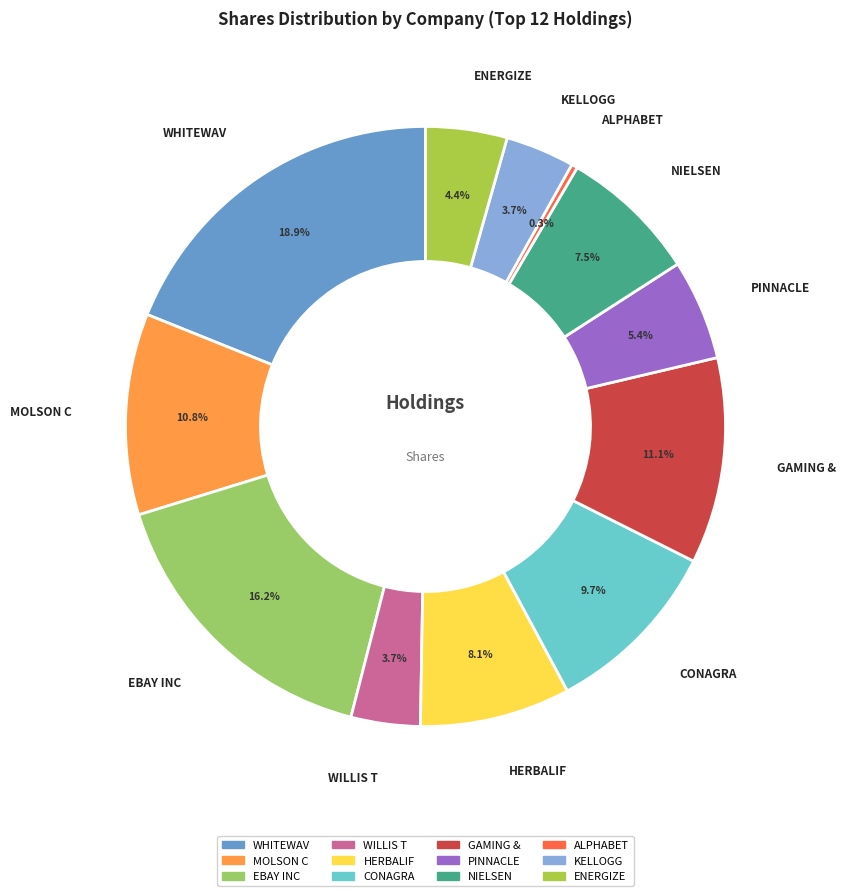

Count the number of slices in the pie.

12